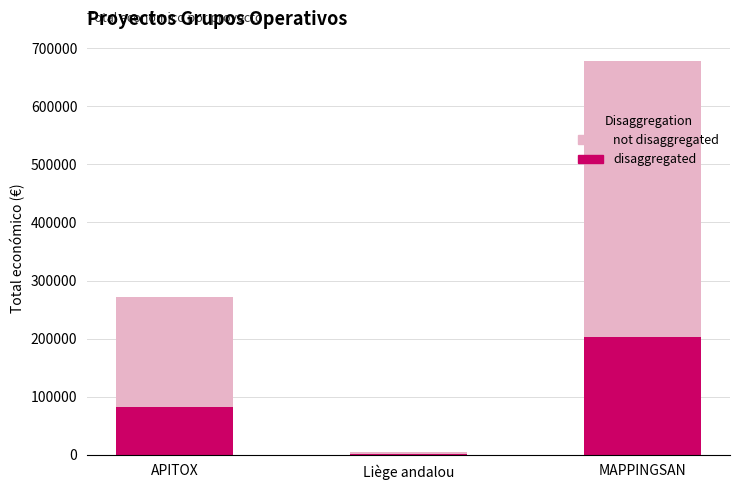

Reading left to right, what are all the values shown in this chart?

not disaggregated: 271552	5000	677425
disaggregated: 81465	1500	203227